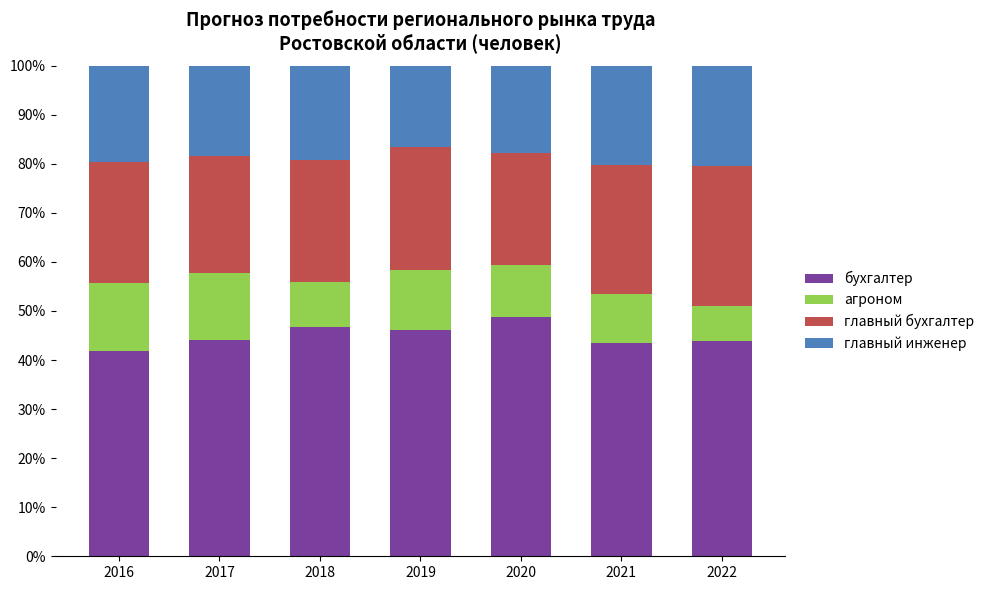

Read the бухгалтер value at 2022.

43.9